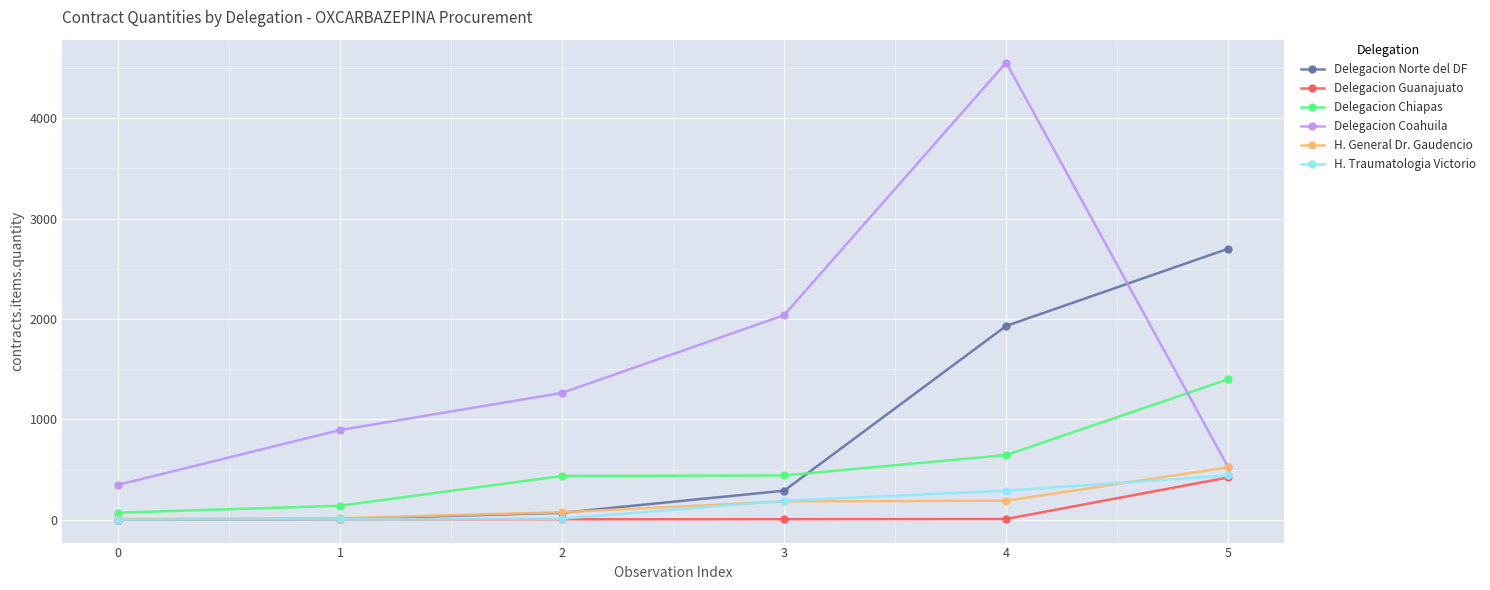

What is the maximum value shown in the chart?

4554